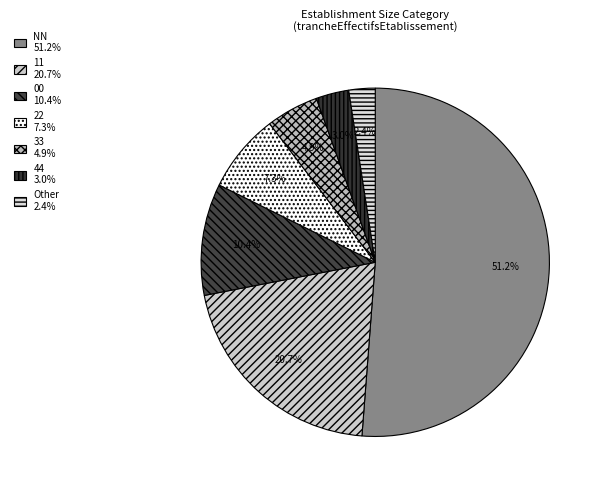

What is the ratio of the value at 44 to the value at 11?

0.1